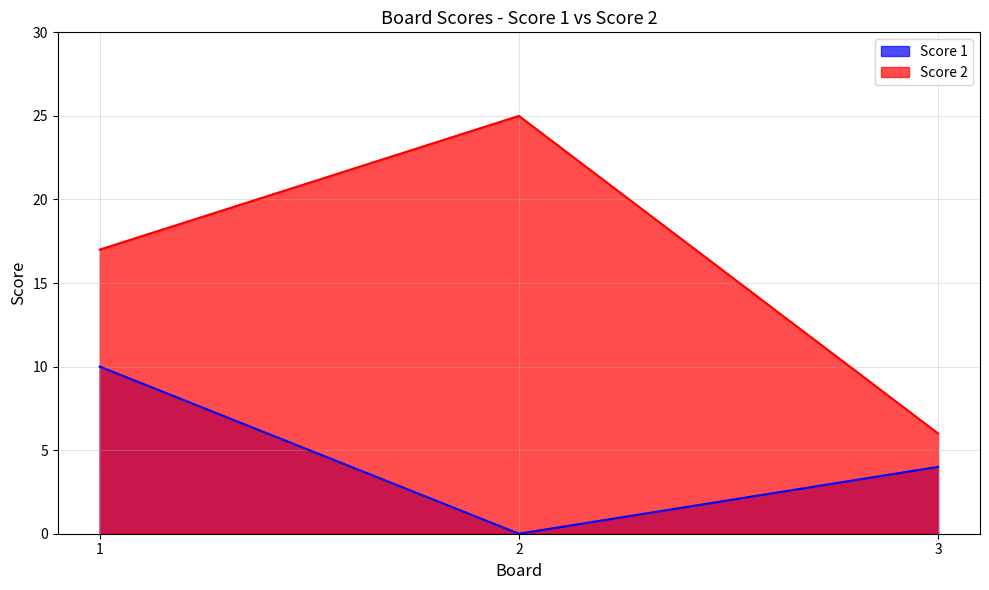

What value does the Score 1 series have at 3?

4